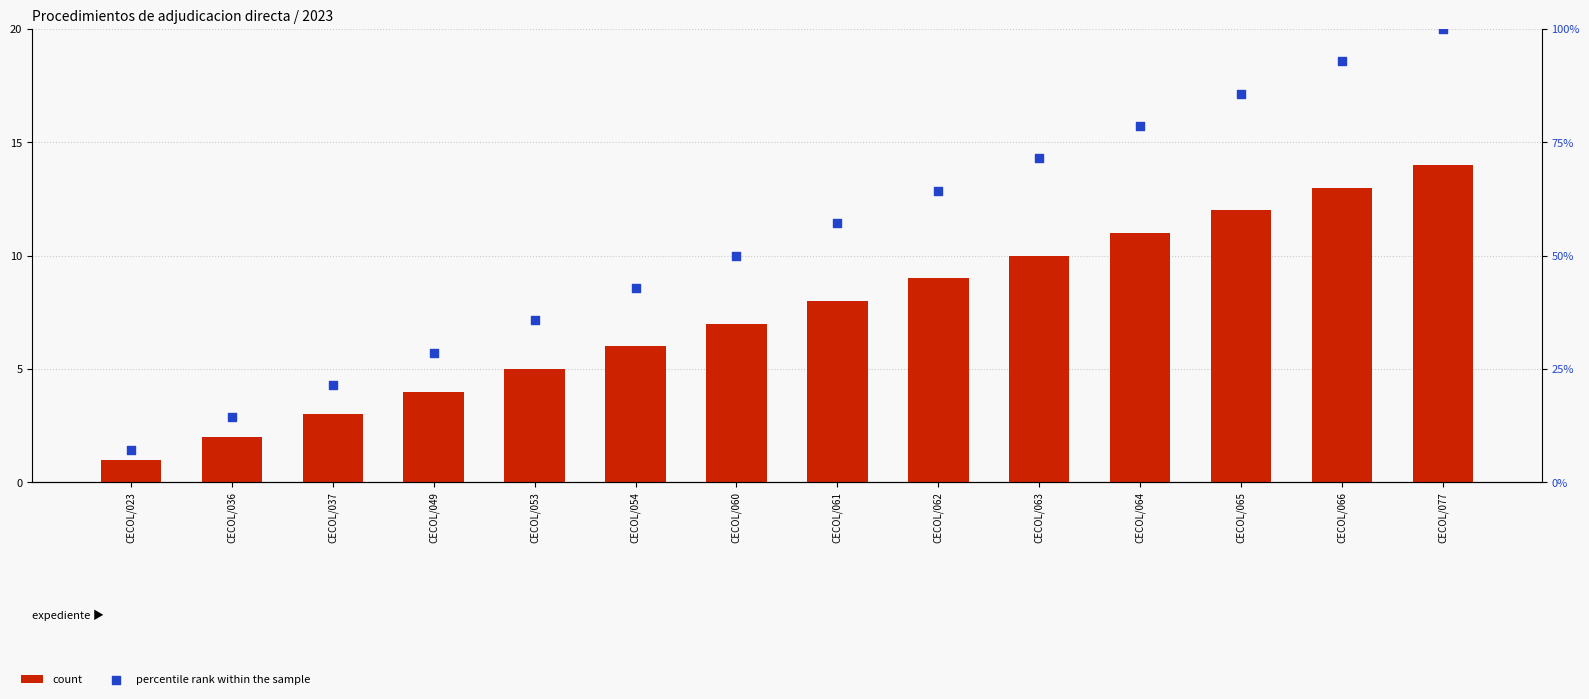

At which category is the sum across all series the highest?

CECOL/077